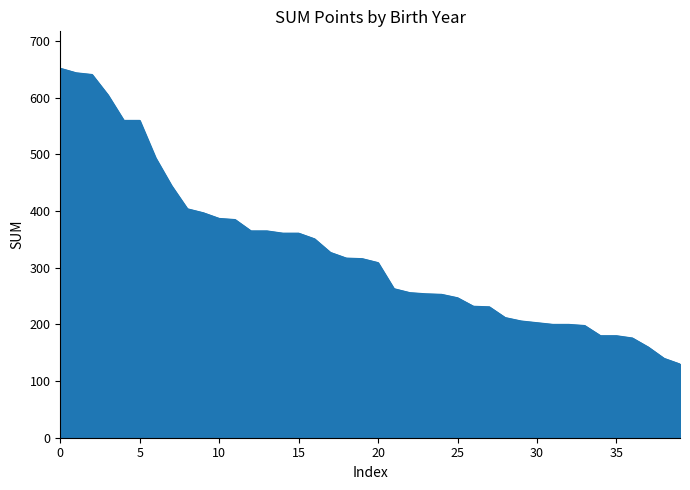

What is the greatest value displayed?

652